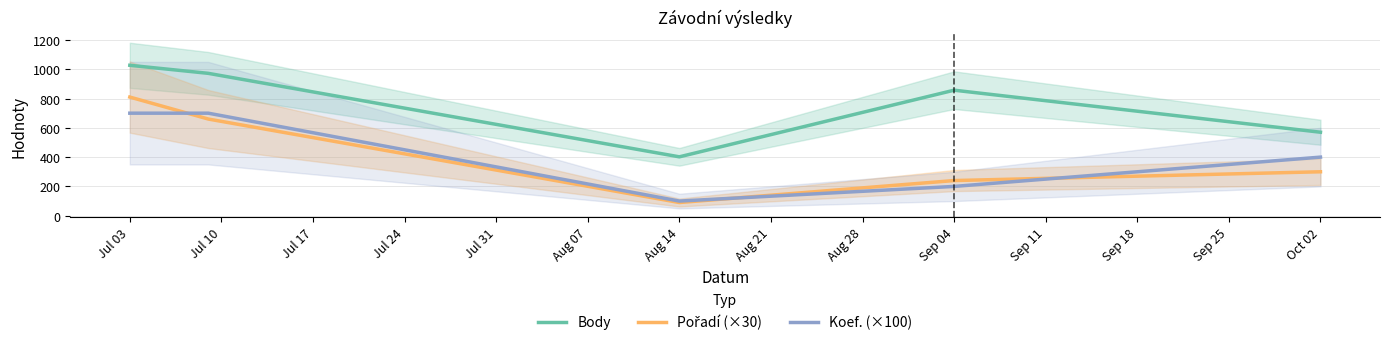

Which series ends up on top after the final intersection of Pořadí (×30) and Koef. (×100)?

Koef. (×100)